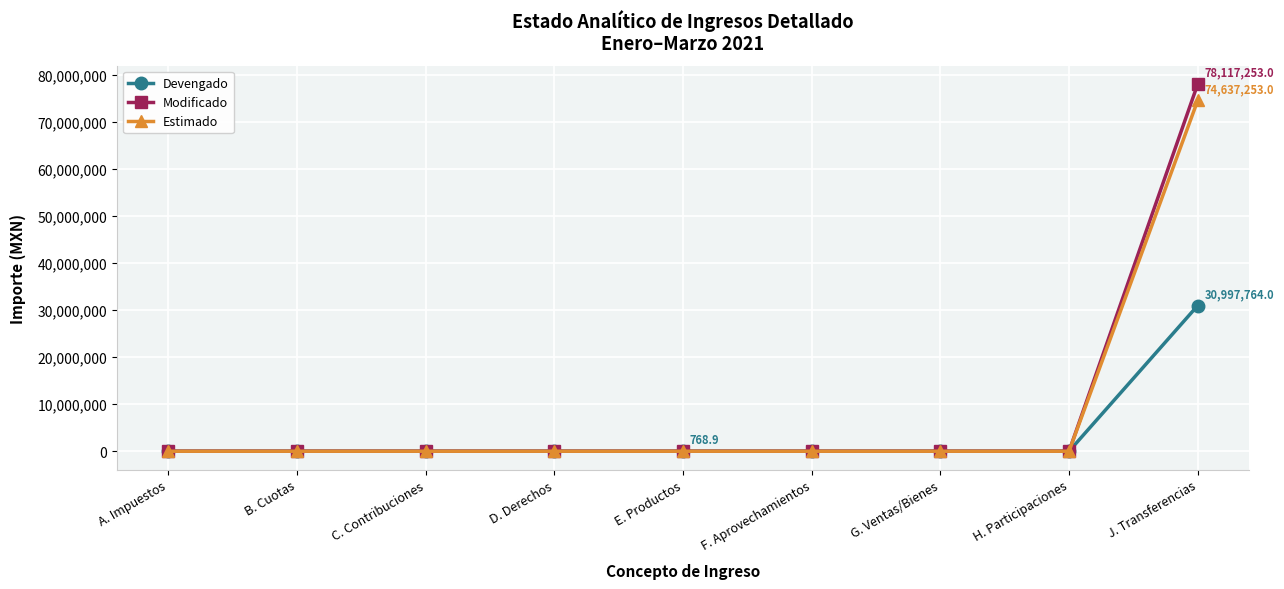

List the series in order of their peak value, lowest first.

Devengado, Estimado, Modificado